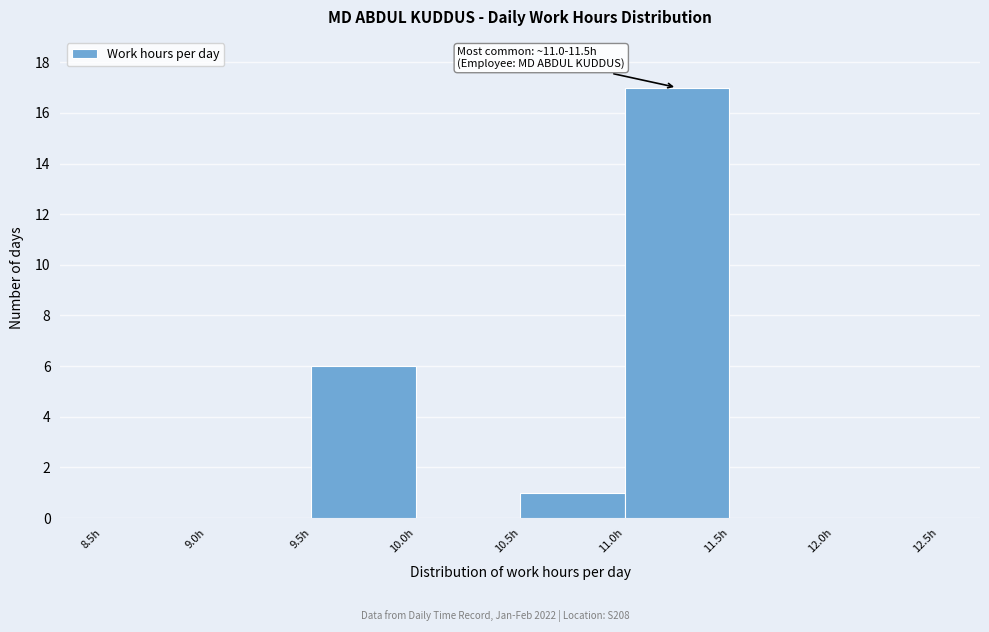

Which range on the x-axis has the tallest bar?

11.0 to 11.5